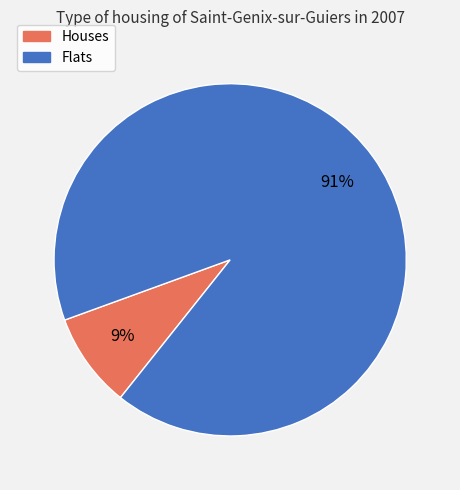

To the nearest percent, what is the average slice percentage?

50%